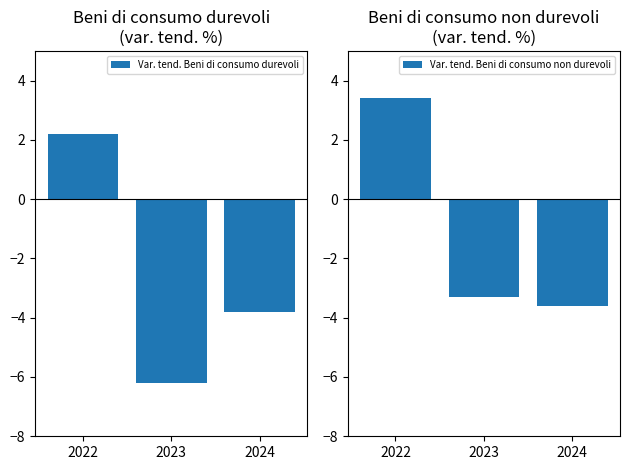

Does the chart contain any negative values?

Yes